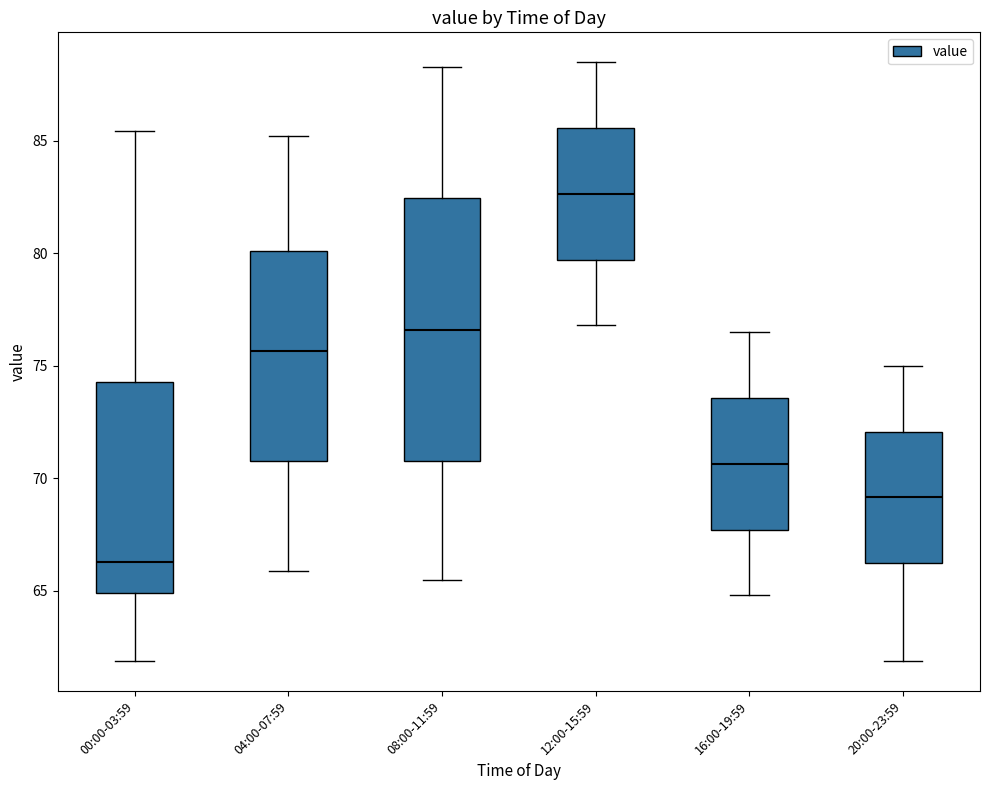

Reading left to right, read every box against the y-axis: the position of its median line, the range the box covers, and the ends of its whiskers. The values are not printed on the chart, so give them approximately, as read against the axis.

00:00-03:59: median 66.5, box 65.0 to 74.5, whiskers 62.0 to 85.5
04:00-07:59: median 75.5, box 71.0 to 80.0, whiskers 66.0 to 85.0
08:00-11:59: median 76.5, box 71.0 to 82.5, whiskers 65.5 to 88.5
12:00-15:59: median 82.5, box 79.5 to 85.5, whiskers 77.0 to 88.5
16:00-19:59: median 70.5, box 67.5 to 73.5, whiskers 65.0 to 76.5
20:00-23:59: median 69.0, box 66.0 to 72.0, whiskers 62.0 to 75.0